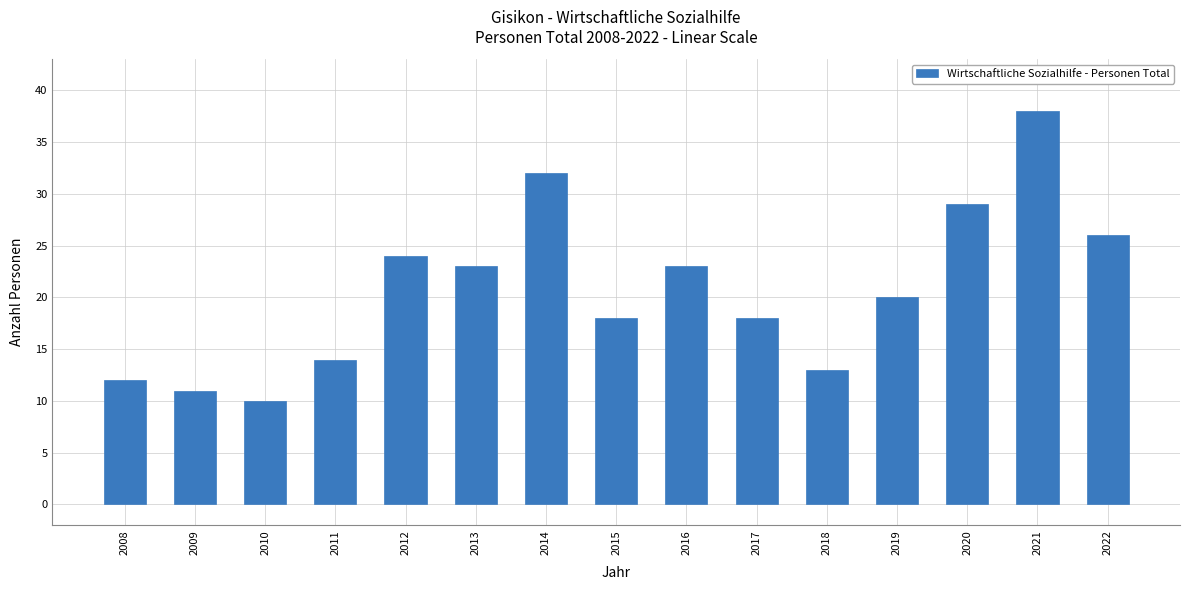

Reading left to right, extract all data points from this chart.

12	11	10	14	24	23	32	18	23	18	13	20	29	38	26